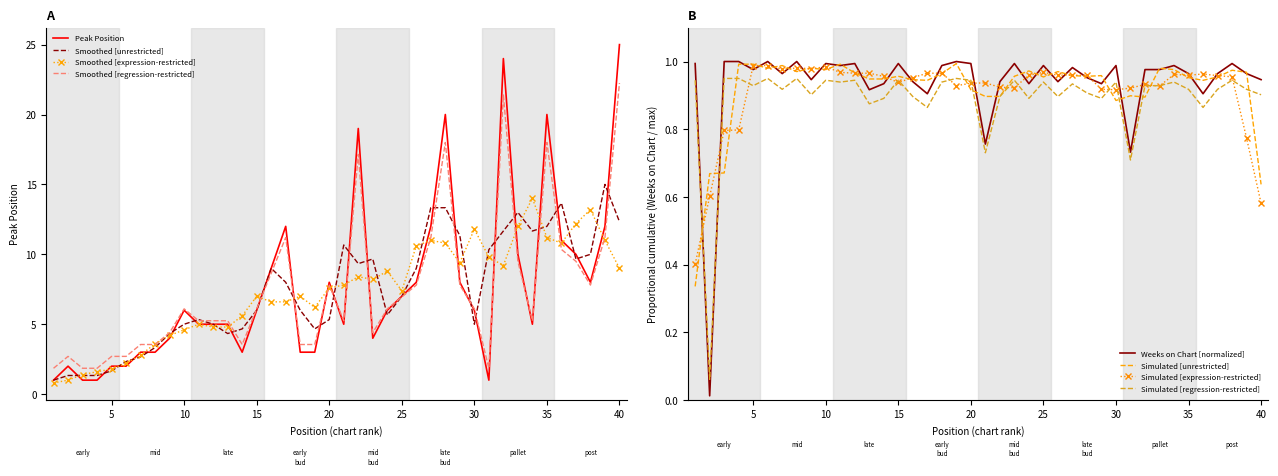

The value of Peak Position at 21 is 5.0. True or false?

True